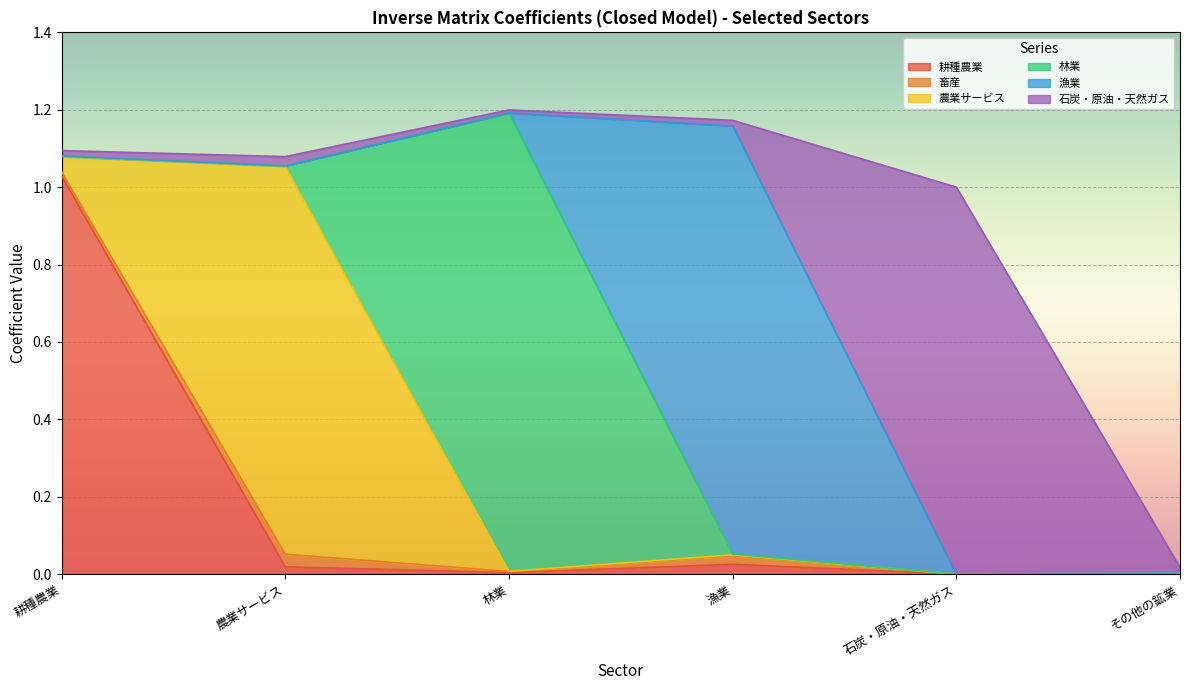

Which series has the widest spread of values?

林業